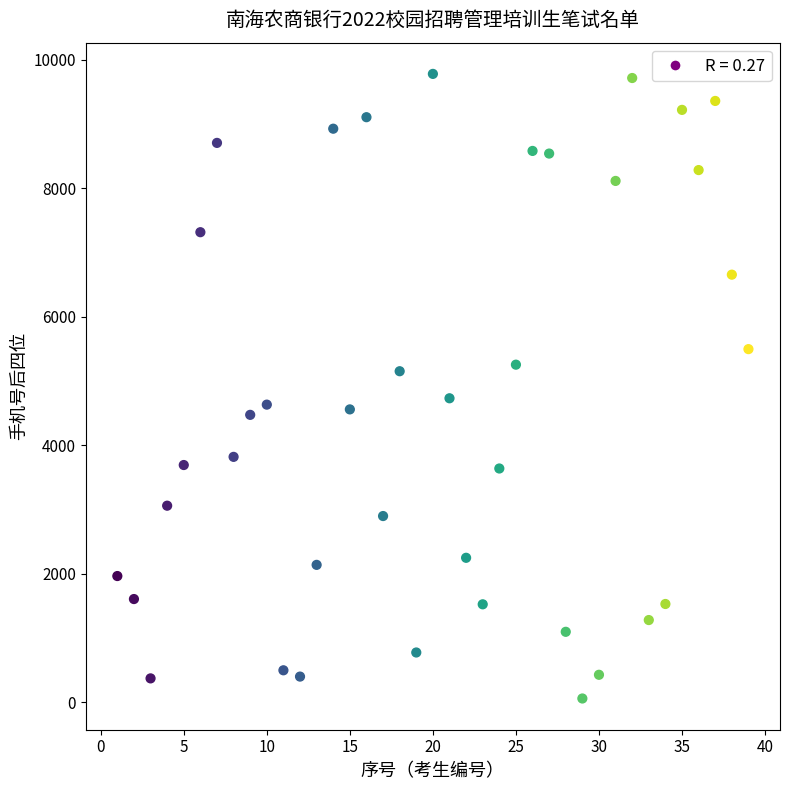

What is the range of X values (max minus min)?

38